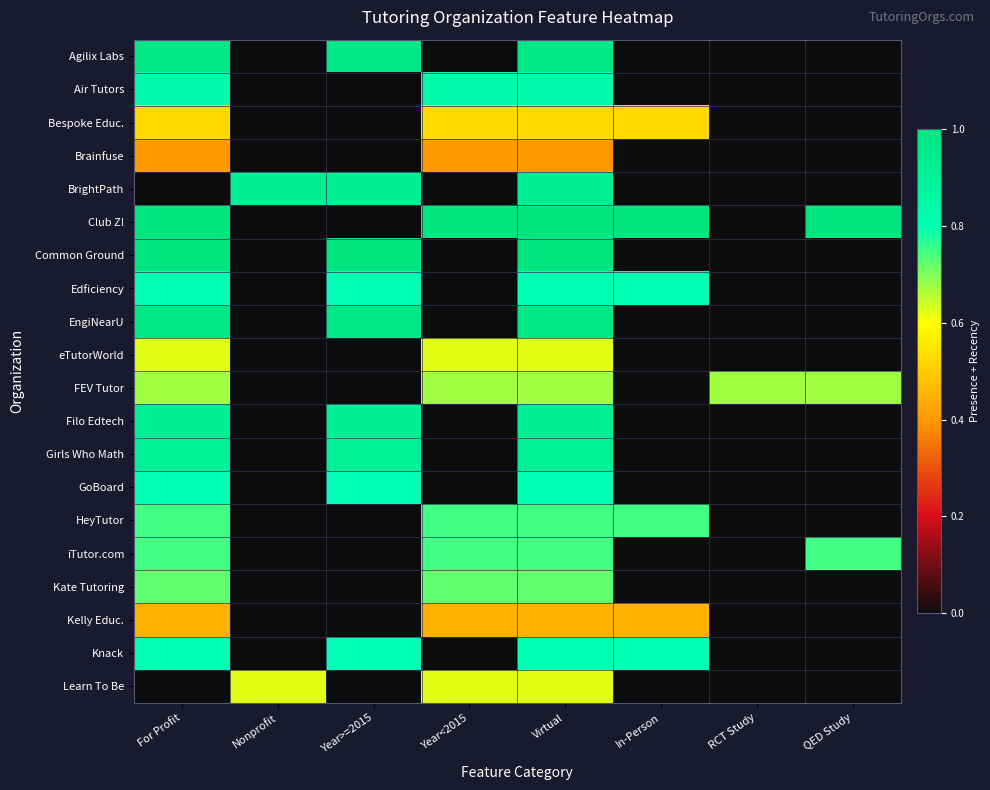

What is the difference between the highest and lowest values at In-Person?

1.0